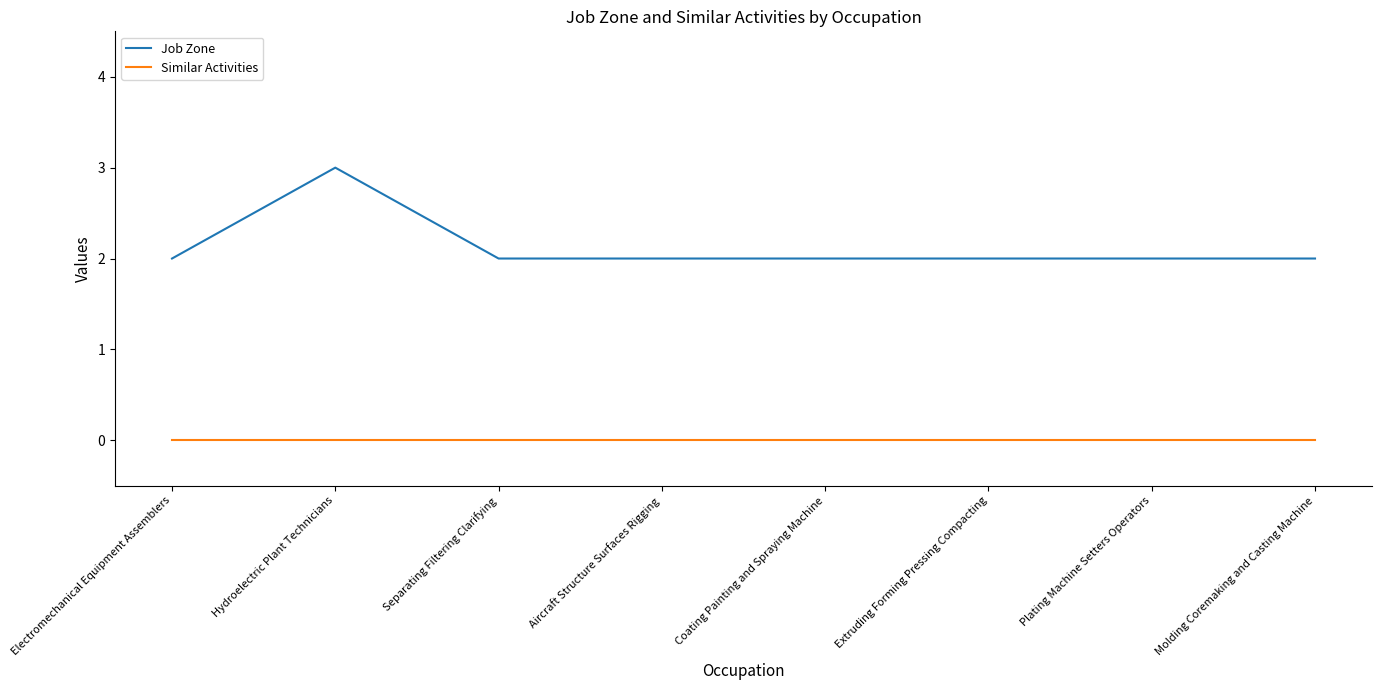

What is the lowest value of the Job Zone series?

2